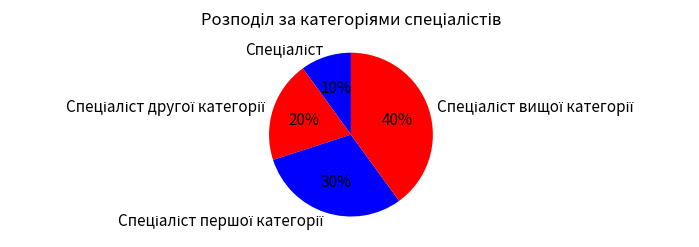

To the nearest percent, what is the average slice percentage?

25%